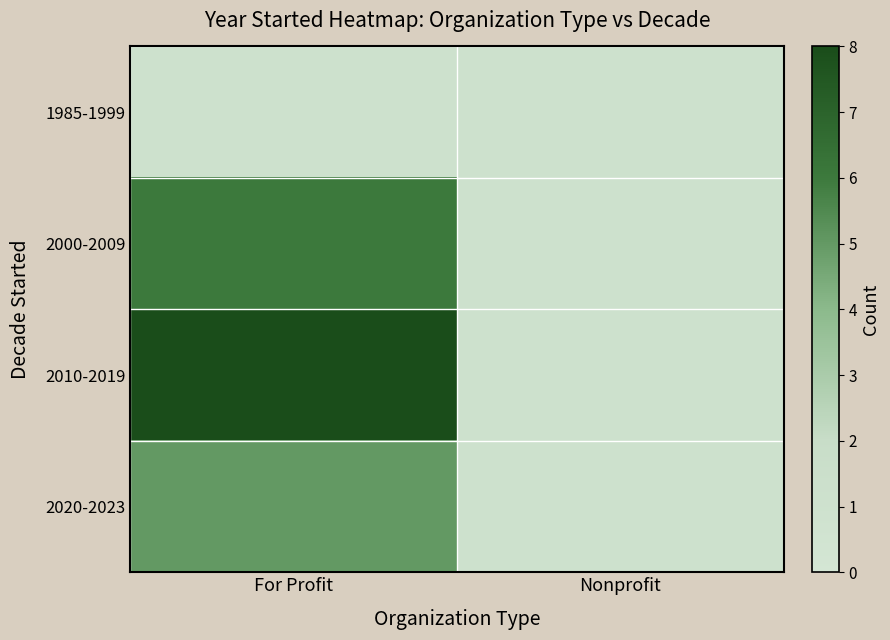

At how many categories does at least one series exceed 1?

1